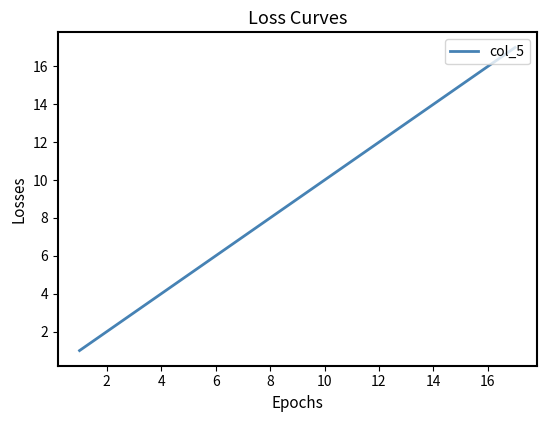

True or false: the data has more than 1 interior local peaks.

False